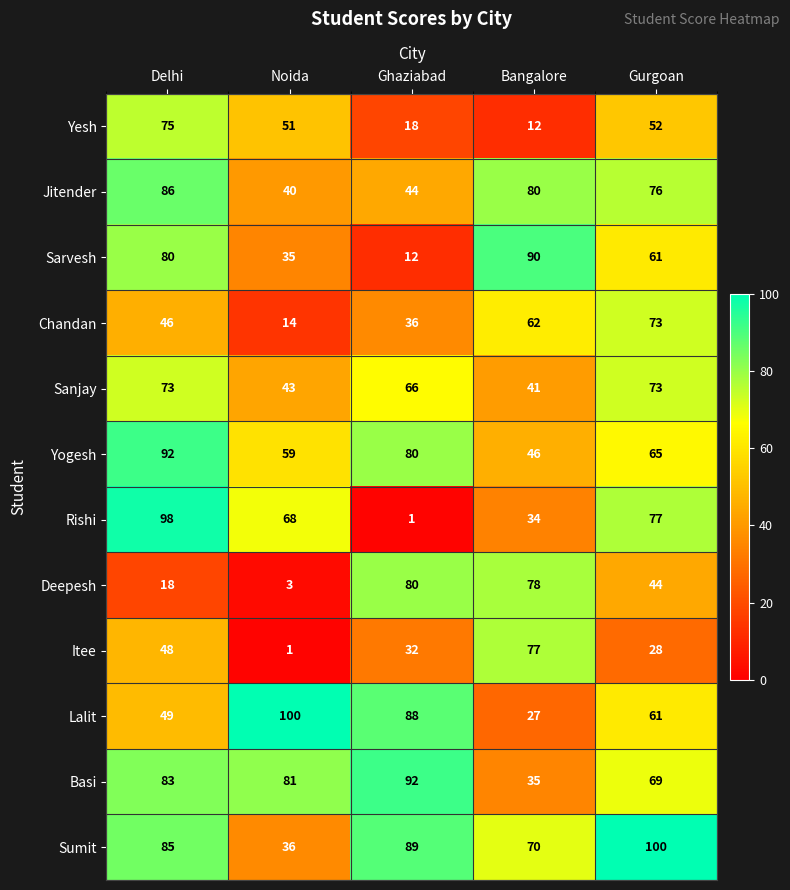

At how many categories does at least one series exceed 62?

5